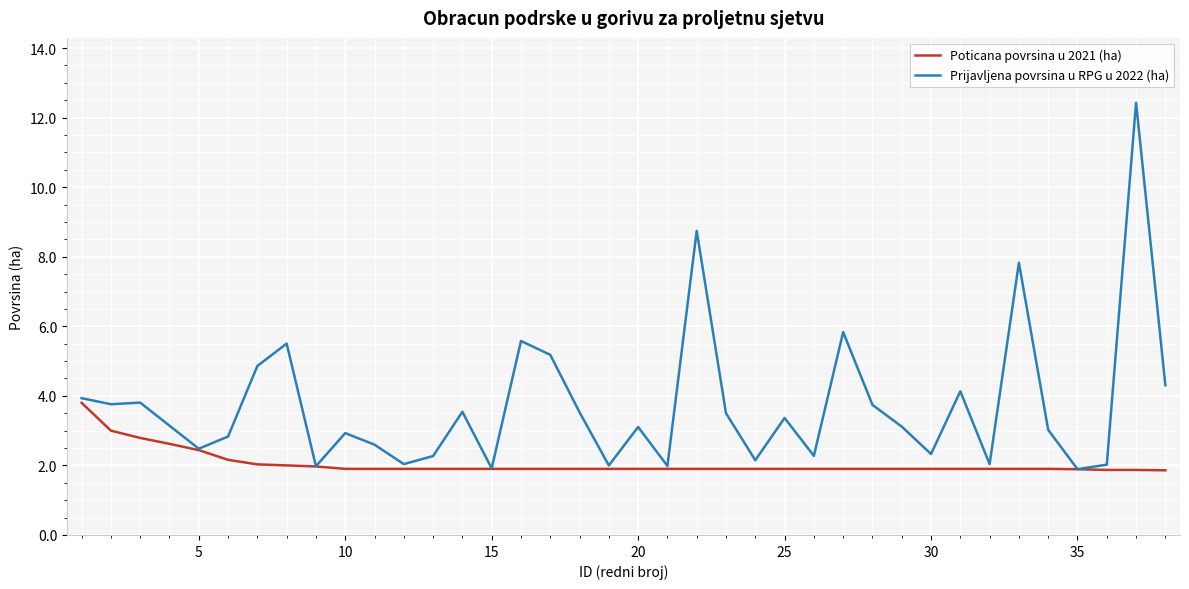

Which series has the largest range (max minus min)?

Prijavljena povrsina u RPG u 2022 (ha)